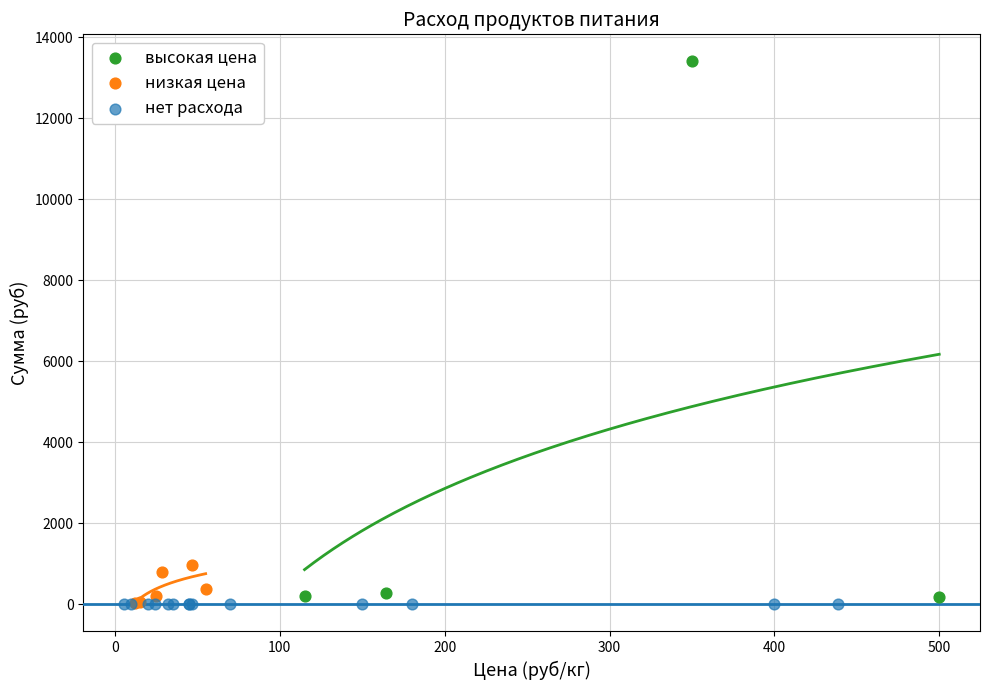

Which series contains the highest Y value?

высокая цена